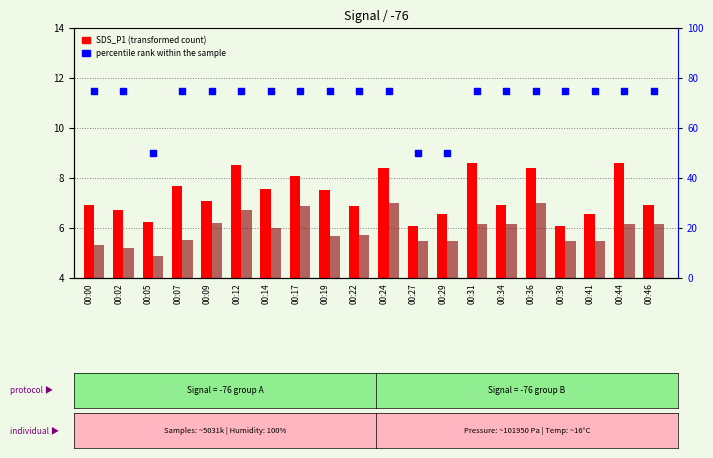

Which series contains the highest Y value?

percentile rank within the sample